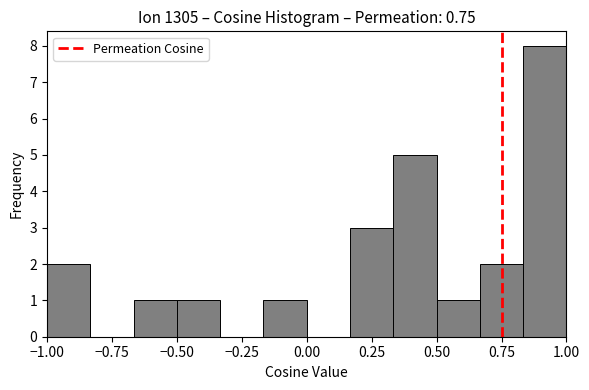

Around what value on the x-axis is the tallest bar? Give the approximate position of its centre, as read against the axis.

0.90